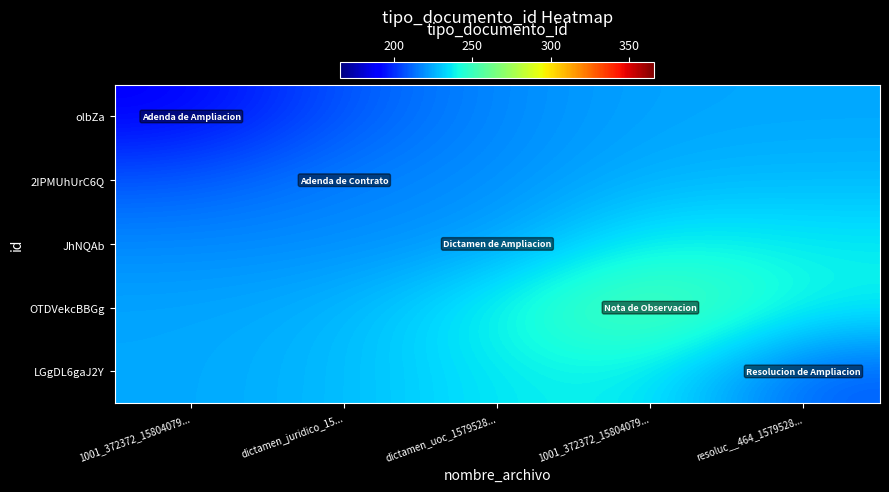

What is the spread (max minus min) of values at resoluc__464_1579528...?

30.8